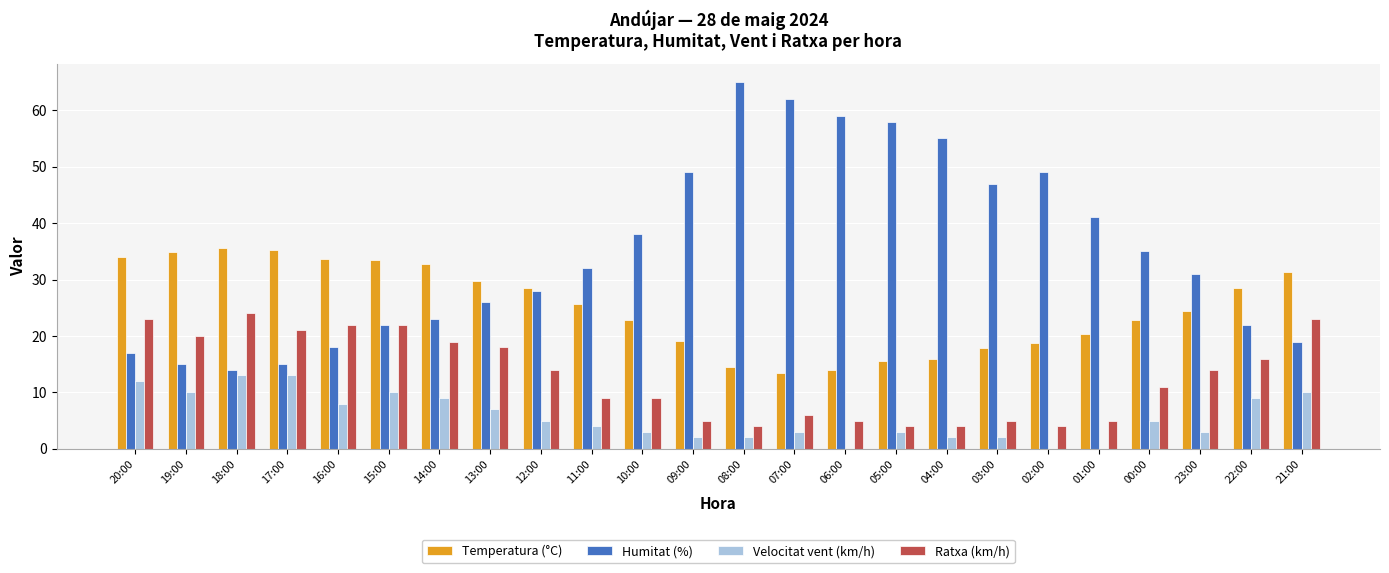

True or false: Temperatura (°C) has a value of 11.2 at 19:00.

False